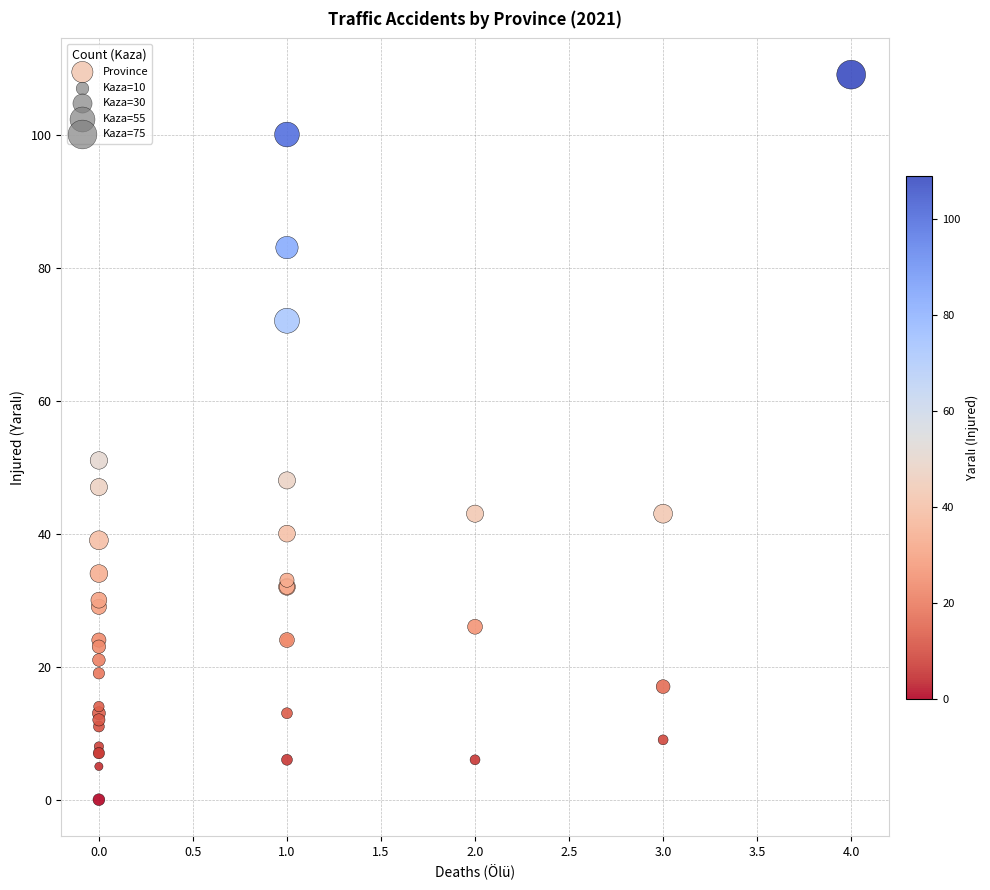

What Y value in the scatter plot is closest to 54?

51